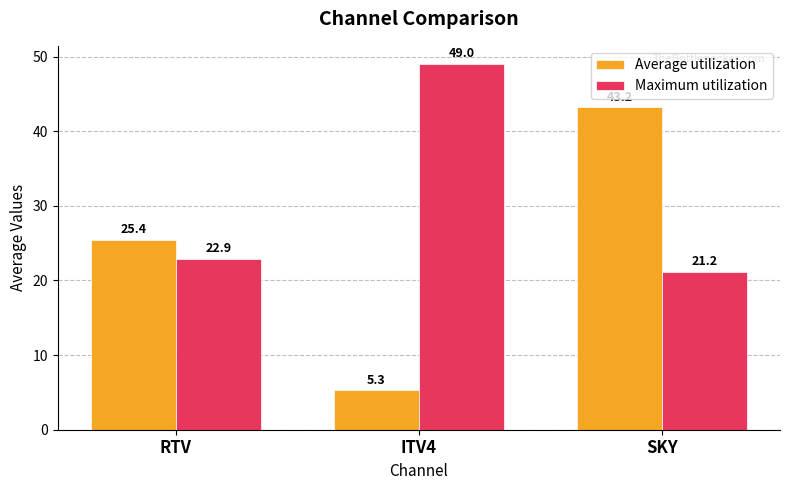

Are the bars grouped side by side (vs. stacked)?

Yes